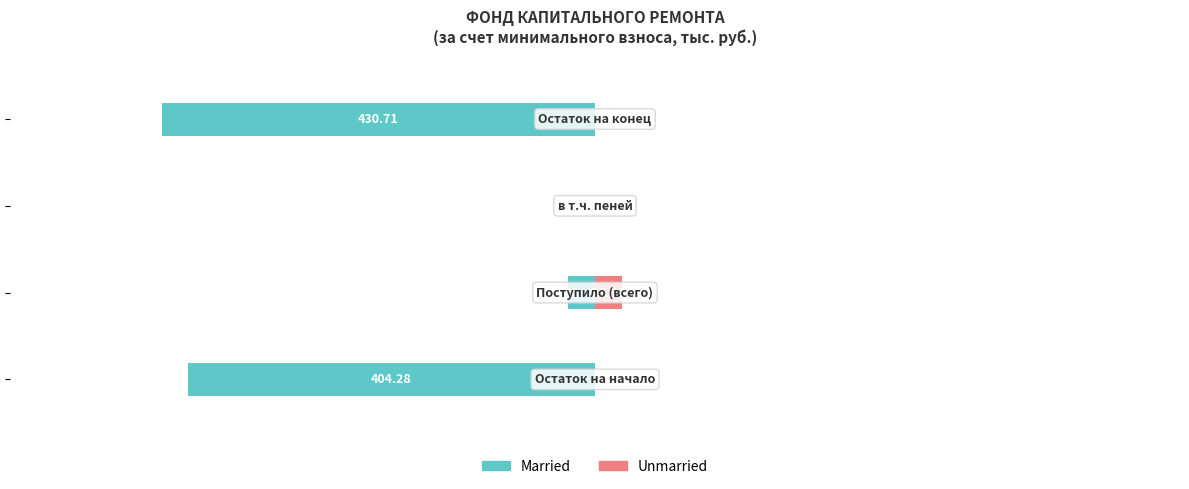

Is the value of Married at −400 greater than the value of Unmarried at −400?

No